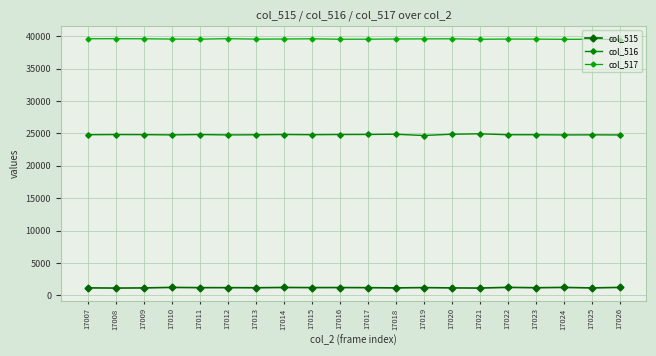

What is the value of the col_517 point at the 7th from the left?

39539